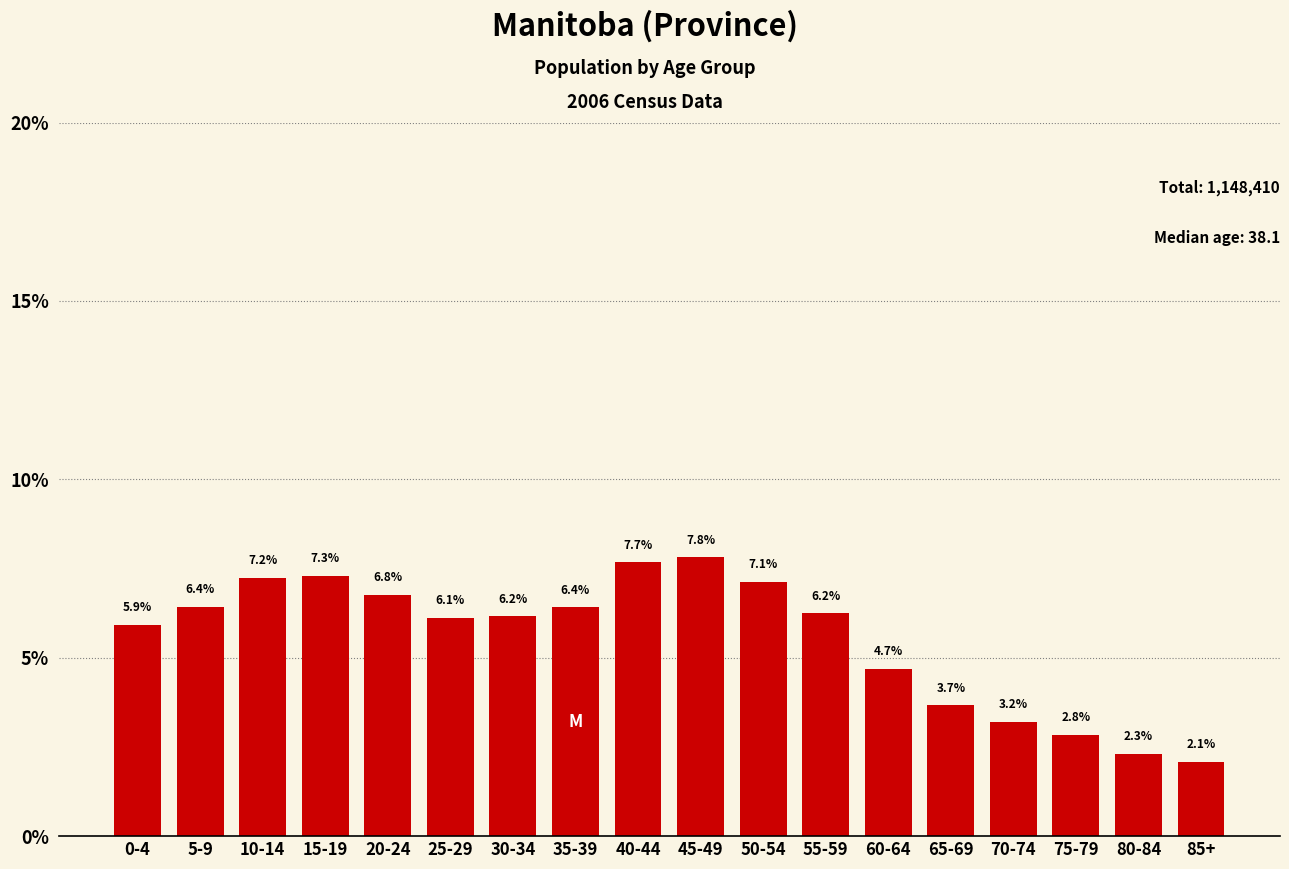

Reading right to left, list all the values displayed in this chart.

85+=2.1	80-84=2.3	75-79=2.8	70-74=3.2	65-69=3.7	60-64=4.7	55-59=6.2	50-54=7.1	45-49=7.8	40-44=7.7	35-39=6.4	30-34=6.2	25-29=6.1	20-24=6.8	15-19=7.3	10-14=7.2	5-9=6.4	0-4=5.9